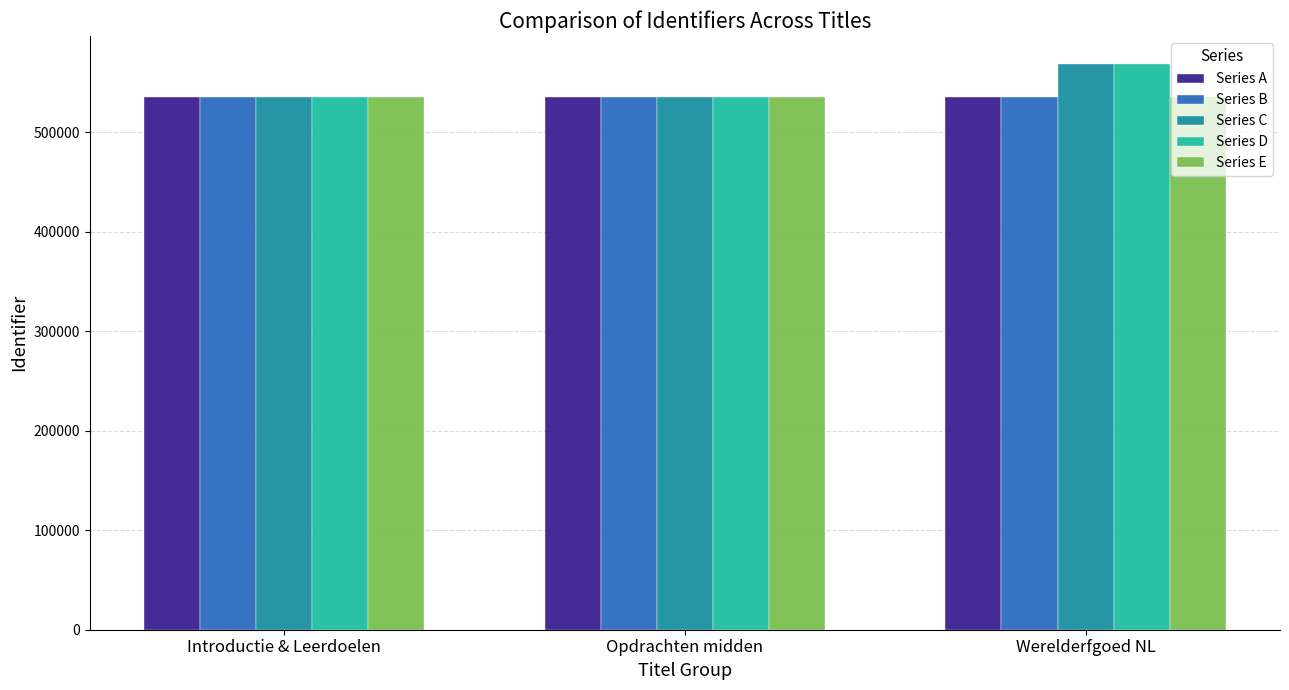

What are all the series names shown in the legend?

Series A, Series B, Series C, Series D, Series E